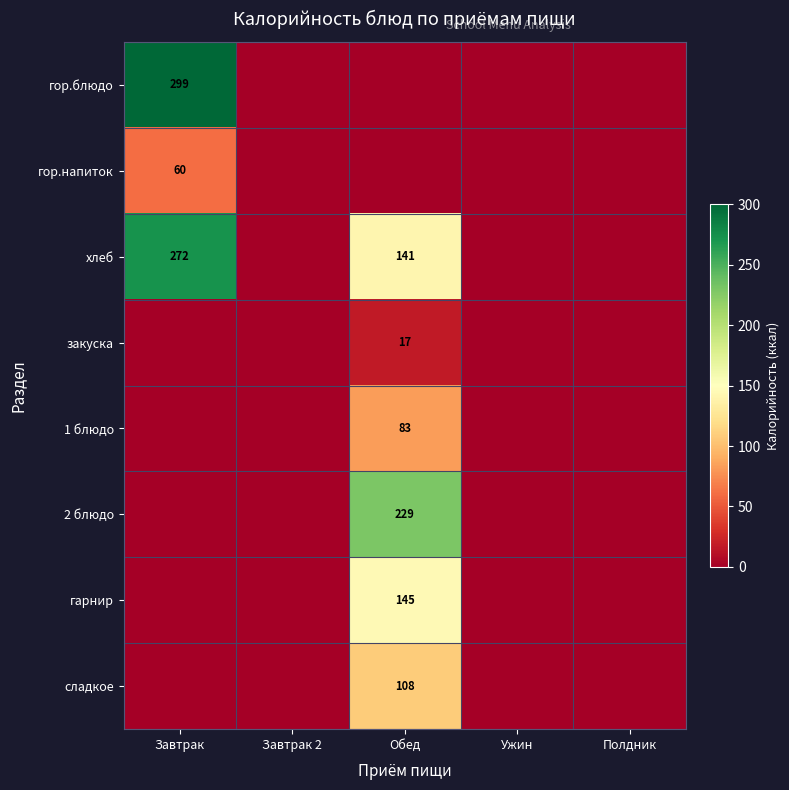

The value of гор.блюдо at Завтрак is 299. True or false?

True